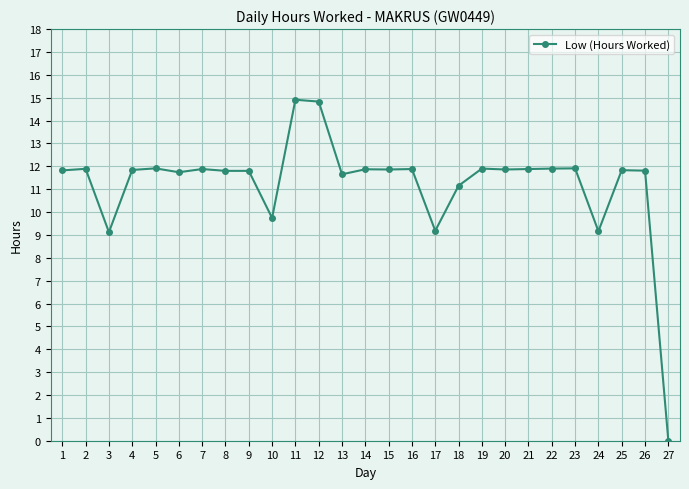

Between 22 and 11, which is larger?

11